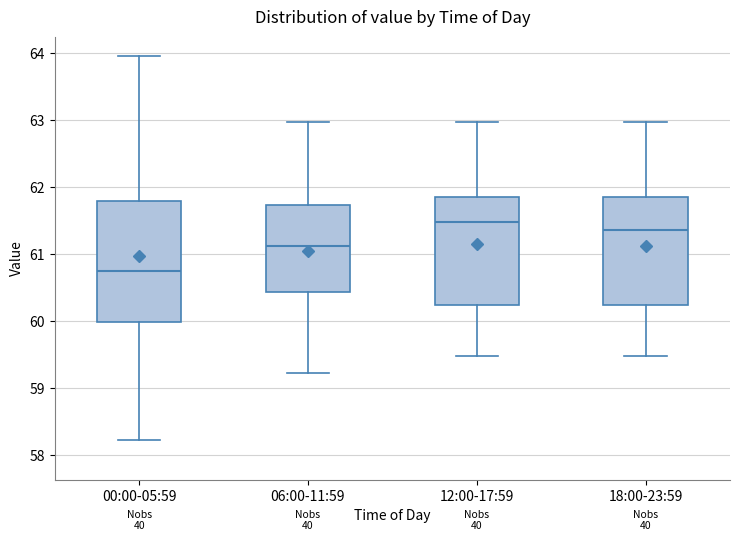

Reading left to right, transcribe this box plot: for each box, give where its median line is, the range the box spans, and where its two whiskers end, as read against the y-axis. The values are not printed on the chart, so give them approximately, as read against the axis.

00:00-05:59: median 60.7, box 60.0 to 61.8, whiskers 58.2 to 64.0
06:00-11:59: median 61.1, box 60.4 to 61.7, whiskers 59.2 to 63.0
12:00-17:59: median 61.5, box 60.2 to 61.9, whiskers 59.5 to 63.0
18:00-23:59: median 61.4, box 60.2 to 61.9, whiskers 59.5 to 63.0